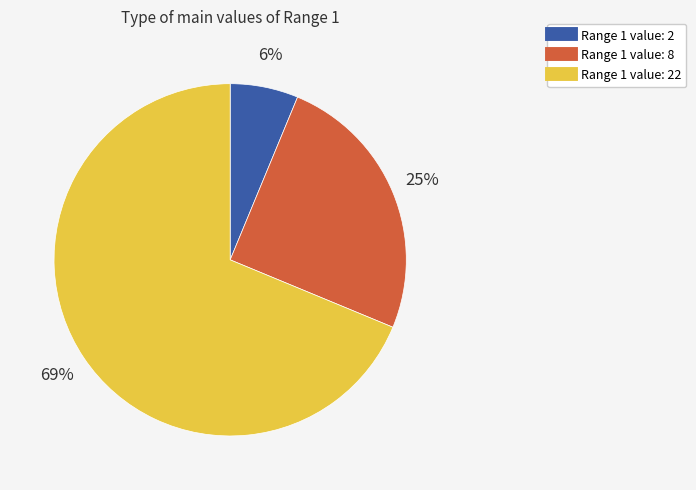

To the nearest percent, what is the average slice percentage?

33%